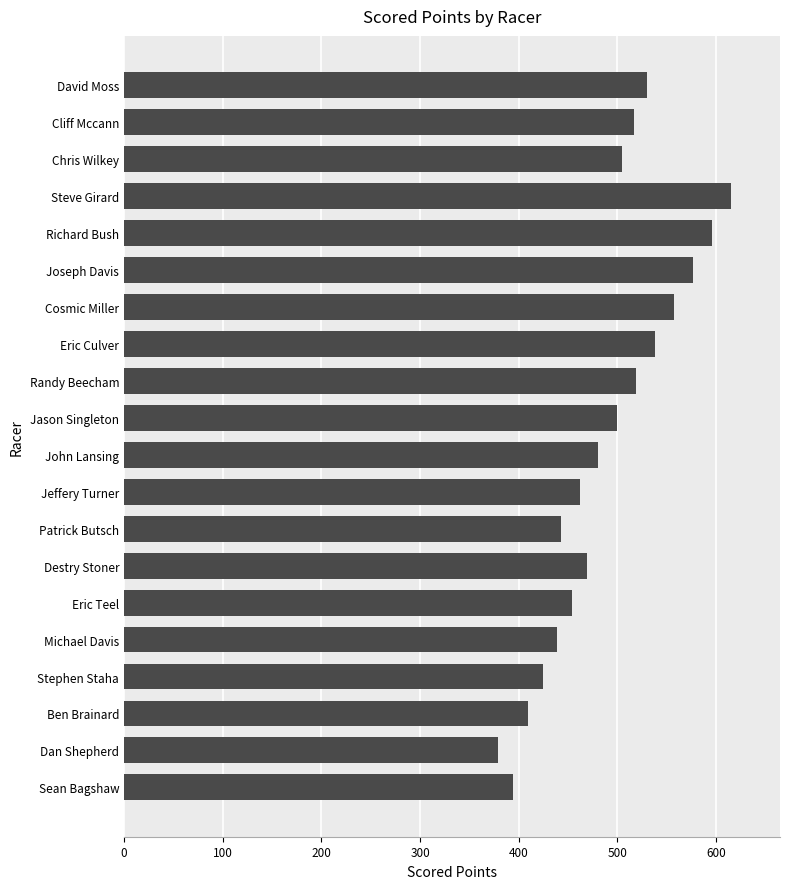

What is the change in value from Michael Davis to John Lansing?

+41.6